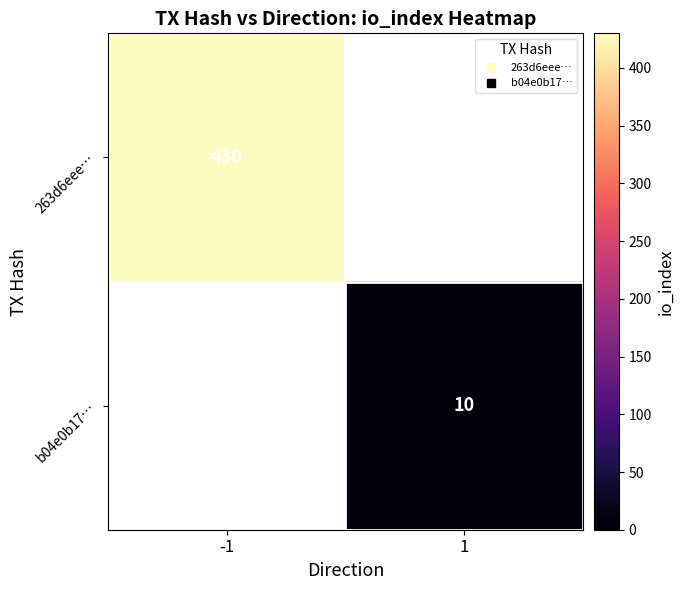

Where is 263d6eee… nearest to the value 430?

-1